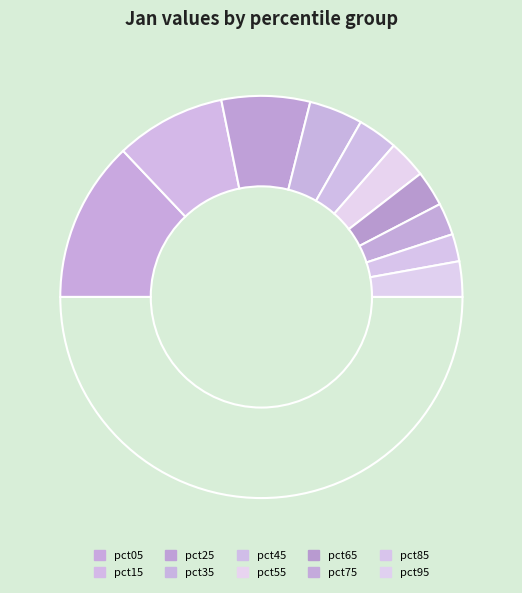

How many slices are in this pie chart?

11